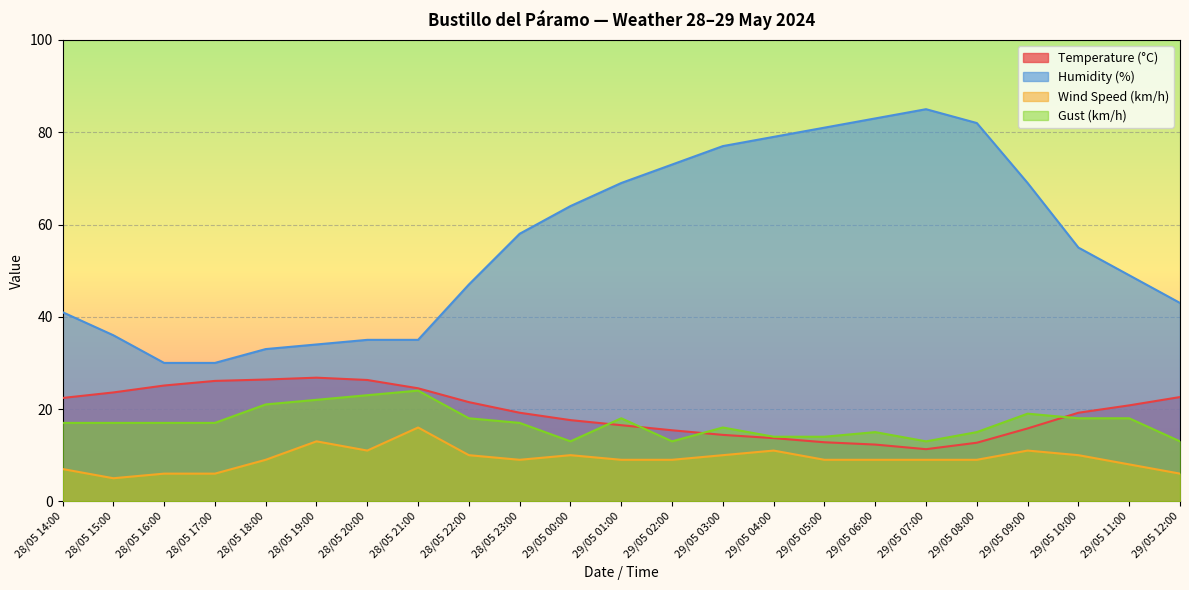

How many values in the Wind Speed (km/h) series exceed 9?

9